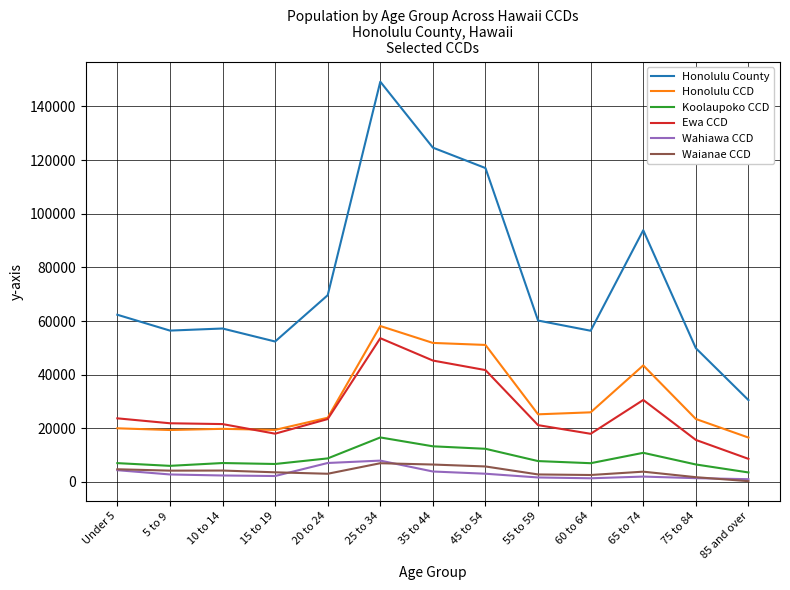

Which series has the widest spread of values?

Honolulu County